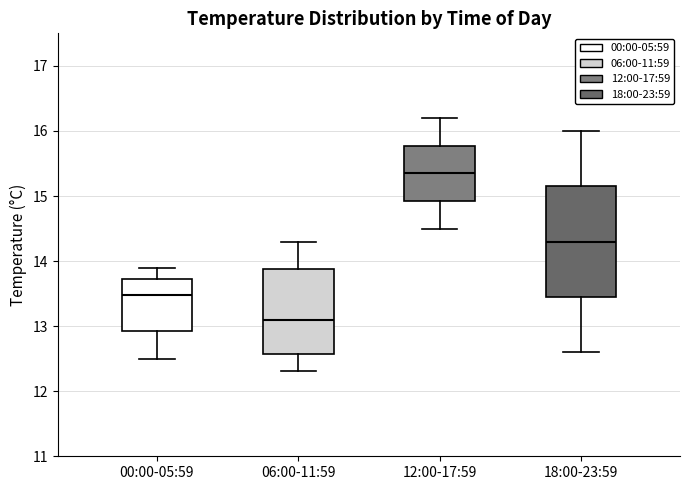

Reading left to right, transcribe this box plot: for each box, give where its median line is, the range the box spans, and where its two whiskers end, as read against the y-axis. The values are not printed on the chart, so give them approximately, as read against the axis.

00:00-05:59: median 13.5, box 12.9 to 13.7, whiskers 12.5 to 13.9
06:00-11:59: median 13.1, box 12.6 to 13.9, whiskers 12.3 to 14.3
12:00-17:59: median 15.4, box 14.9 to 15.8, whiskers 14.5 to 16.2
18:00-23:59: median 14.3, box 13.5 to 15.2, whiskers 12.6 to 16.0